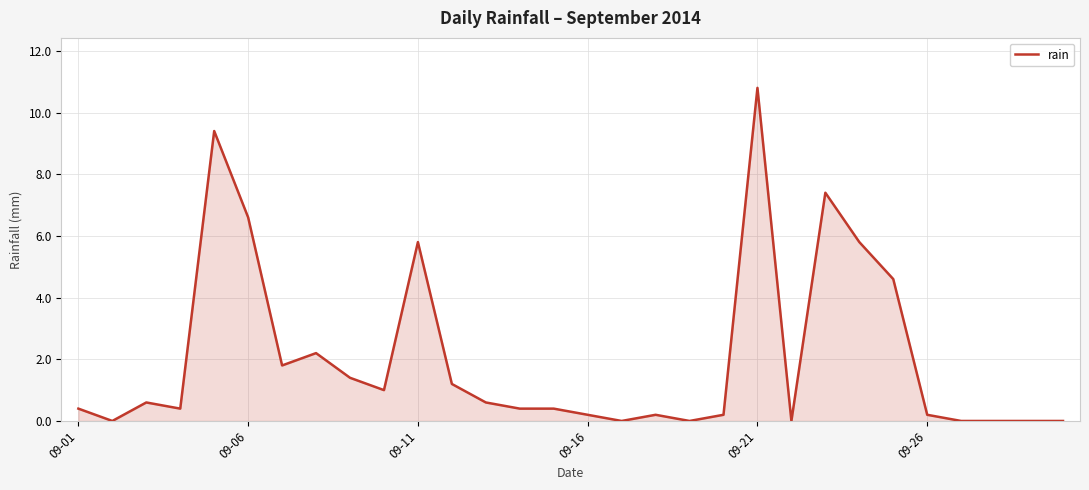

What is the difference between the maximum and minimum values?

10.8